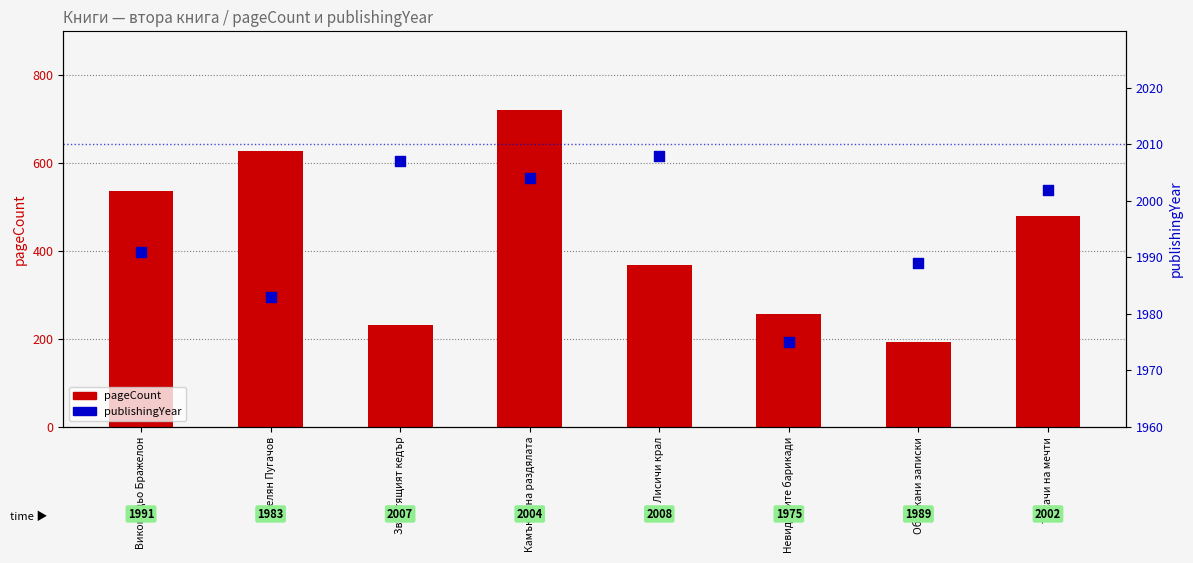

At how many categories does at least one series exceed 347?

8